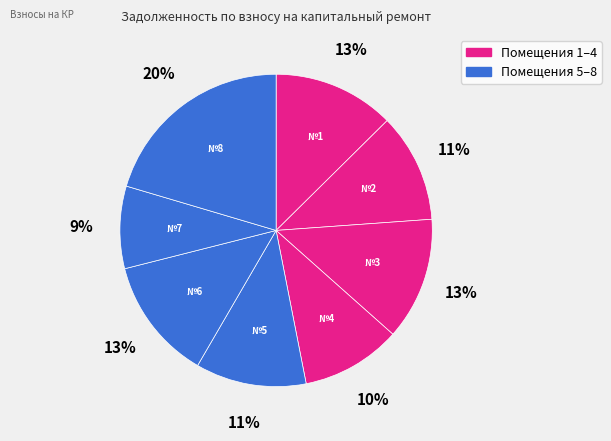

How many slices are in this pie chart?

8